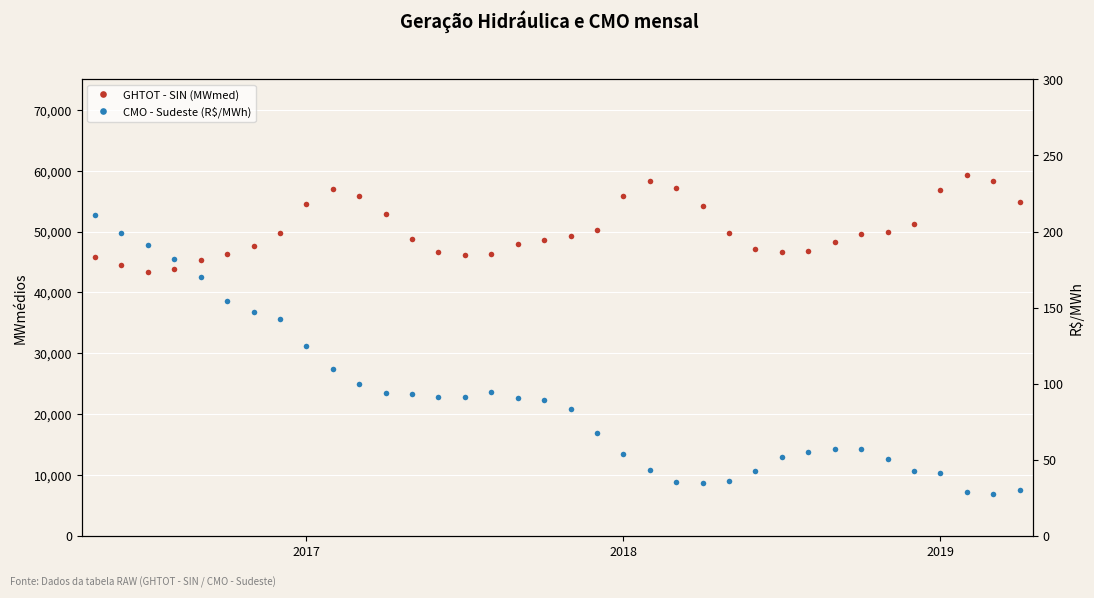

What is the sum of the GHTOT - SIN (MWmed) values at 15 and 10?

102173.9